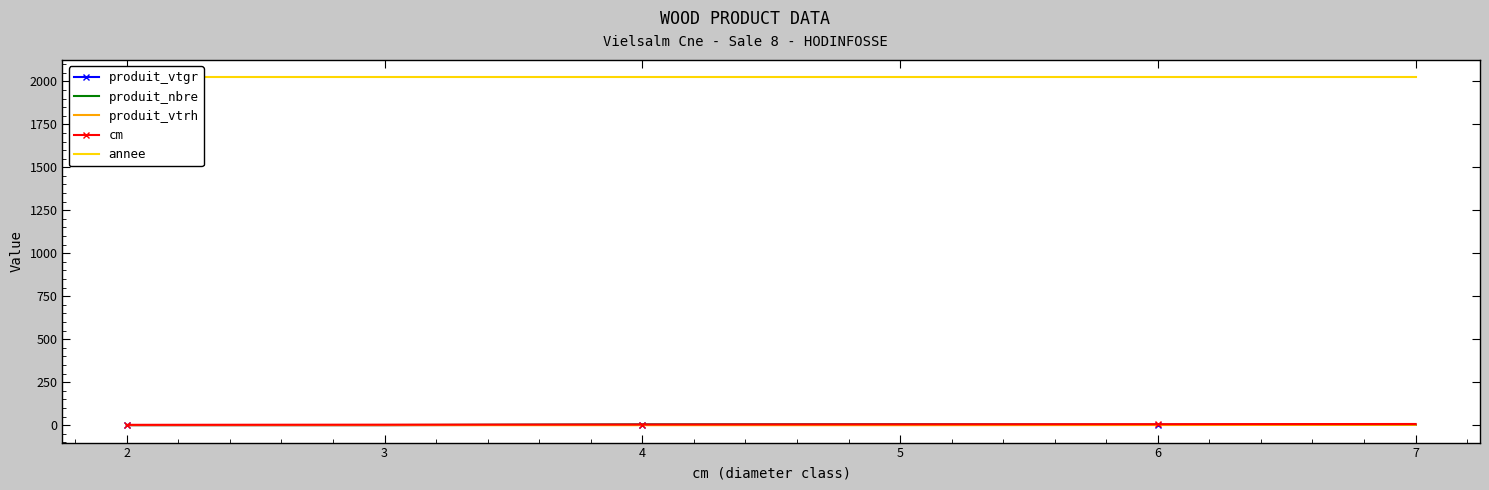

Count the number of categories in the chart.

6